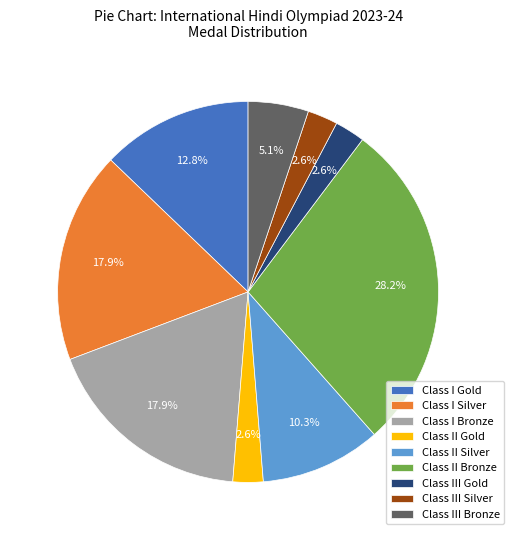

Which has a higher value, Class I Silver or Class II Bronze?

Class II Bronze